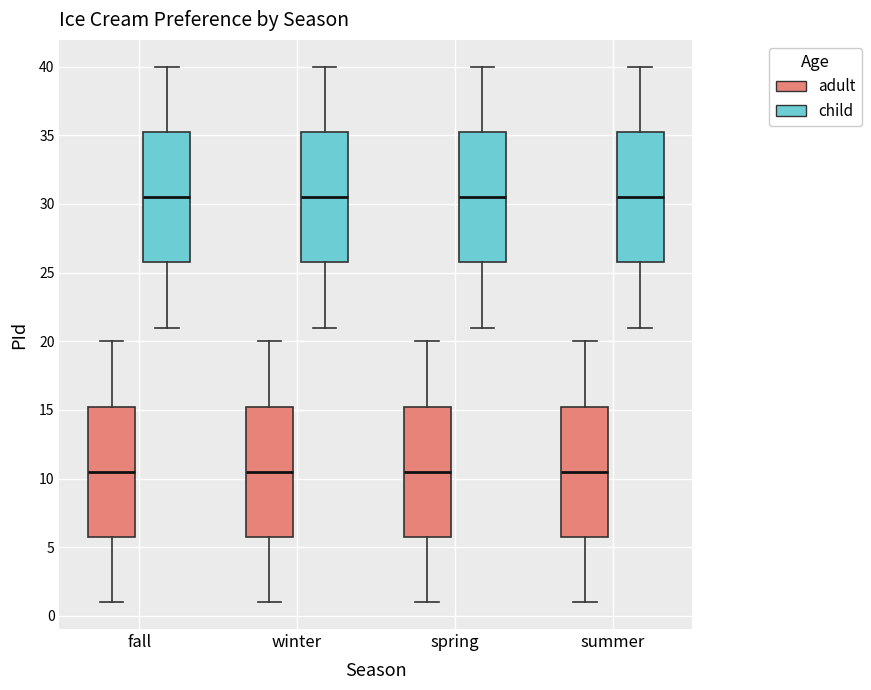

Reading left to right, read every box against the y-axis: the position of its median line, the range the box covers, and the ends of its whiskers. The values are not printed on the chart, so give them approximately, as read against the axis.

fall (adult): median 10.5, box 6.0 to 15.5, whiskers 1.0 to 20.0
fall (child): median 30.5, box 26.0 to 35.5, whiskers 21.0 to 40.0
winter (adult): median 10.5, box 6.0 to 15.5, whiskers 1.0 to 20.0
winter (child): median 30.5, box 26.0 to 35.5, whiskers 21.0 to 40.0
spring (adult): median 10.5, box 6.0 to 15.5, whiskers 1.0 to 20.0
spring (child): median 30.5, box 26.0 to 35.5, whiskers 21.0 to 40.0
summer (adult): median 10.5, box 6.0 to 15.5, whiskers 1.0 to 20.0
summer (child): median 30.5, box 26.0 to 35.5, whiskers 21.0 to 40.0